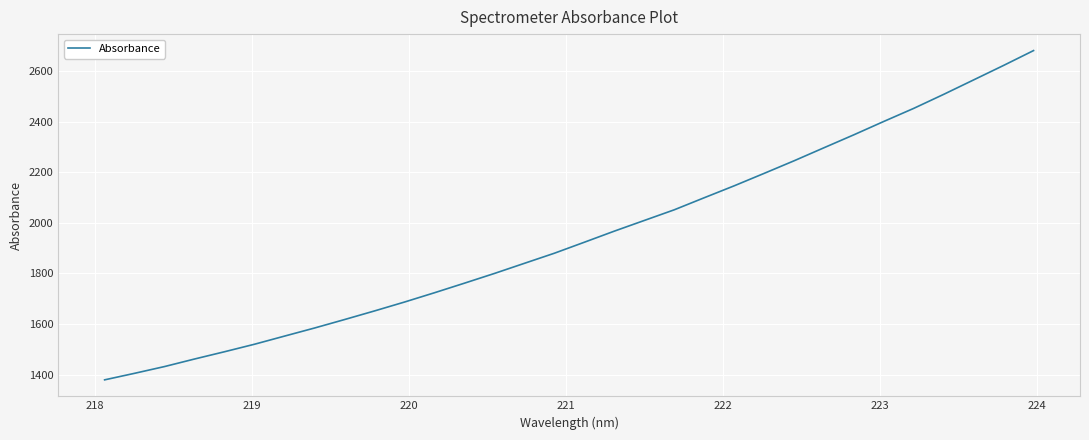

How many values are below 1923?

16